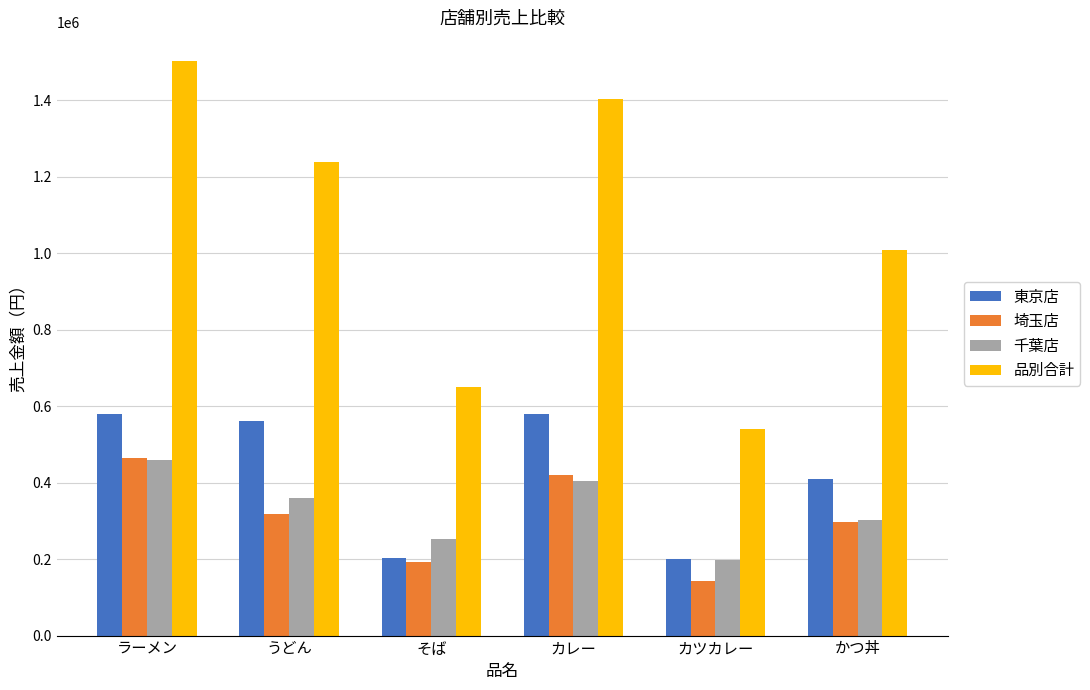

At which category is the sum across all series the highest?

ラーメン